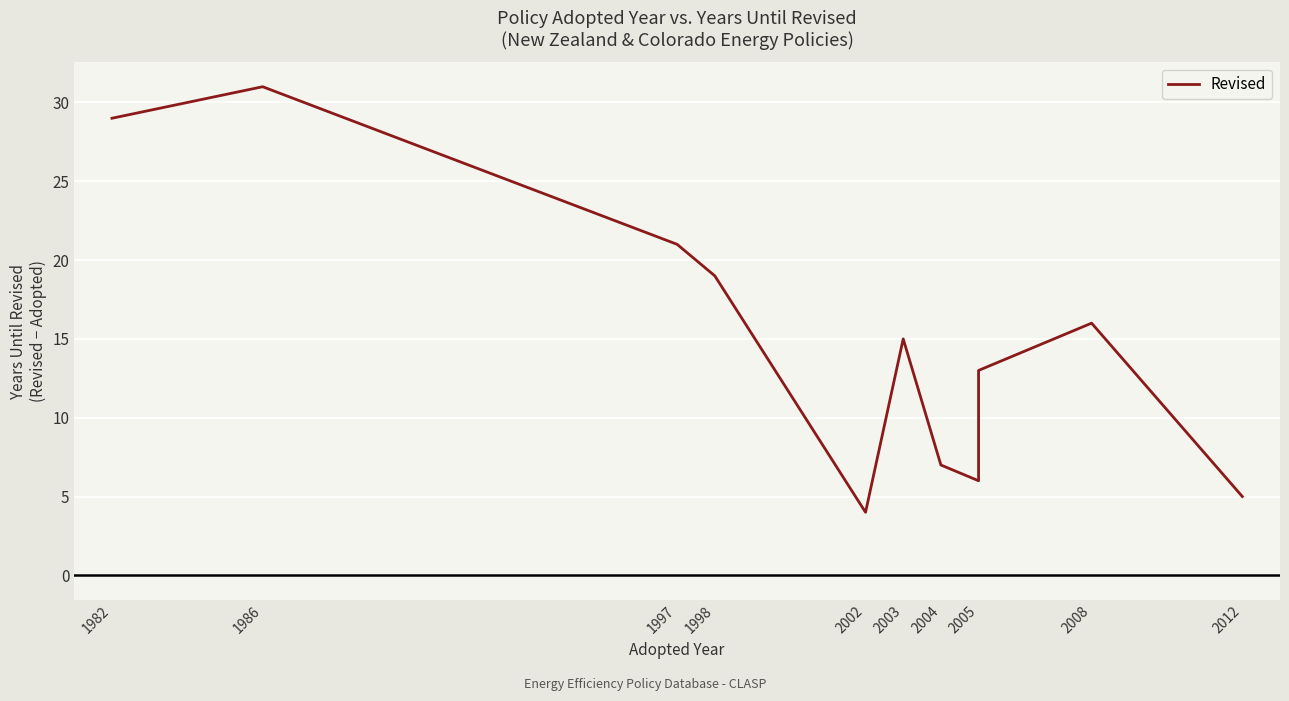

Where is the first local minimum?

2002